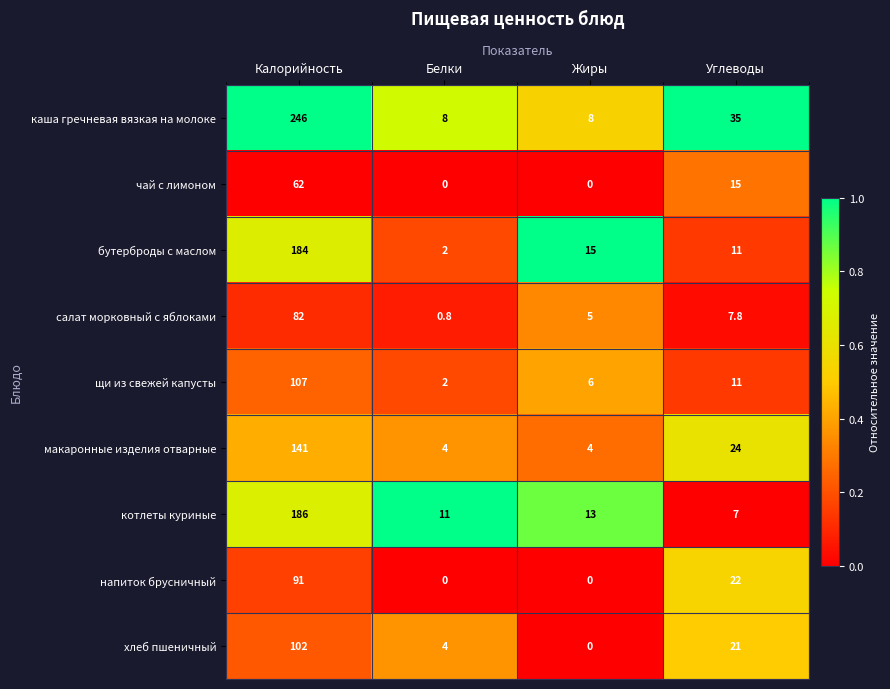

List the series in order of their peak value, lowest first.

чай с лимоном, салат морковный с яблоками, напиток брусничный, хлеб пшеничный, щи из свежей капусты, макаронные изделия отварные, бутерброды с маслом, котлеты куриные, каша гречневая вязкая на молоке